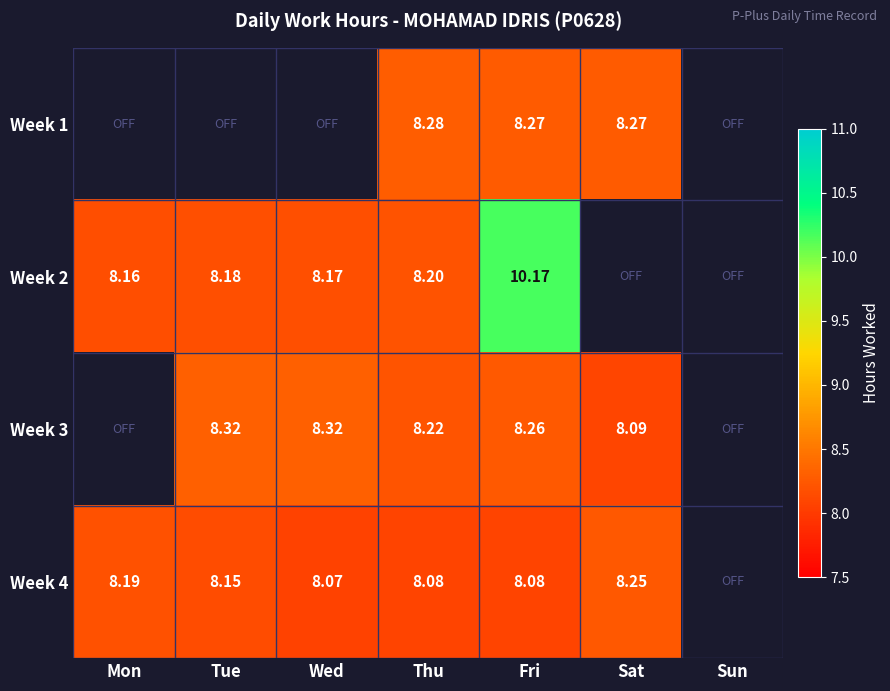

Is the value of Week 2 at Tue greater than the value of Week 4 at Fri?

Yes